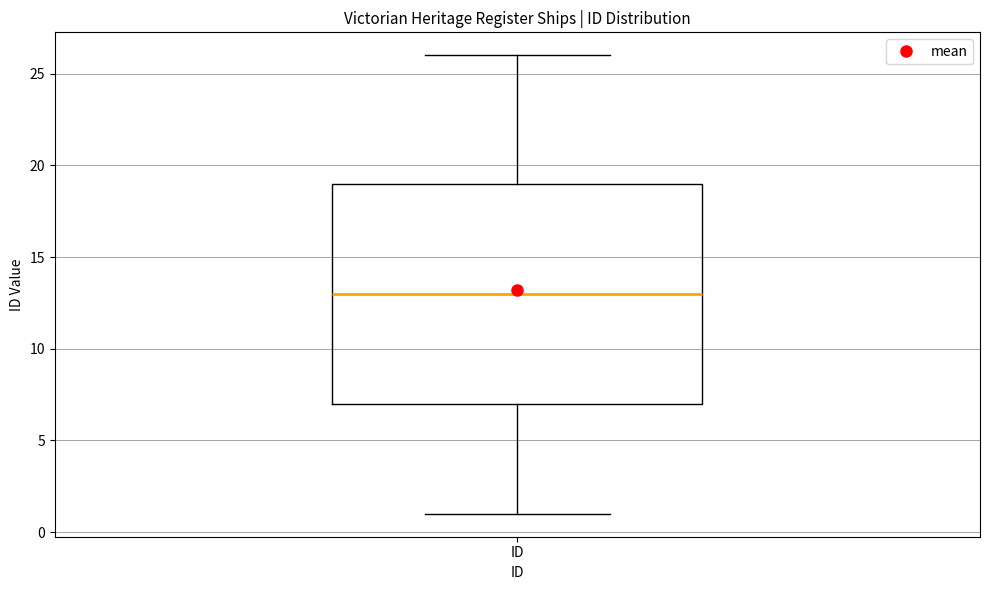

Read this box plot against the y-axis: the position of the median line, the range covered by the box, and the ends of both whiskers. The values are not printed on the chart, so give them approximately, as read against the axis.

median 13, box 7 to 19, whiskers 1 to 26